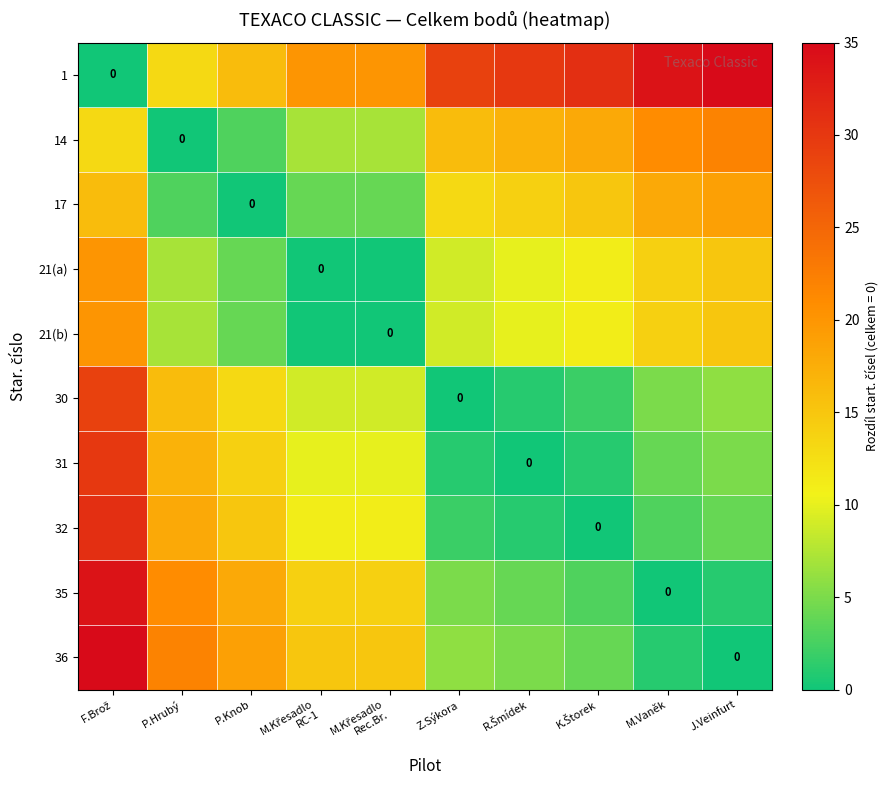

Where is 30 nearest to the value 14?

P.Knob